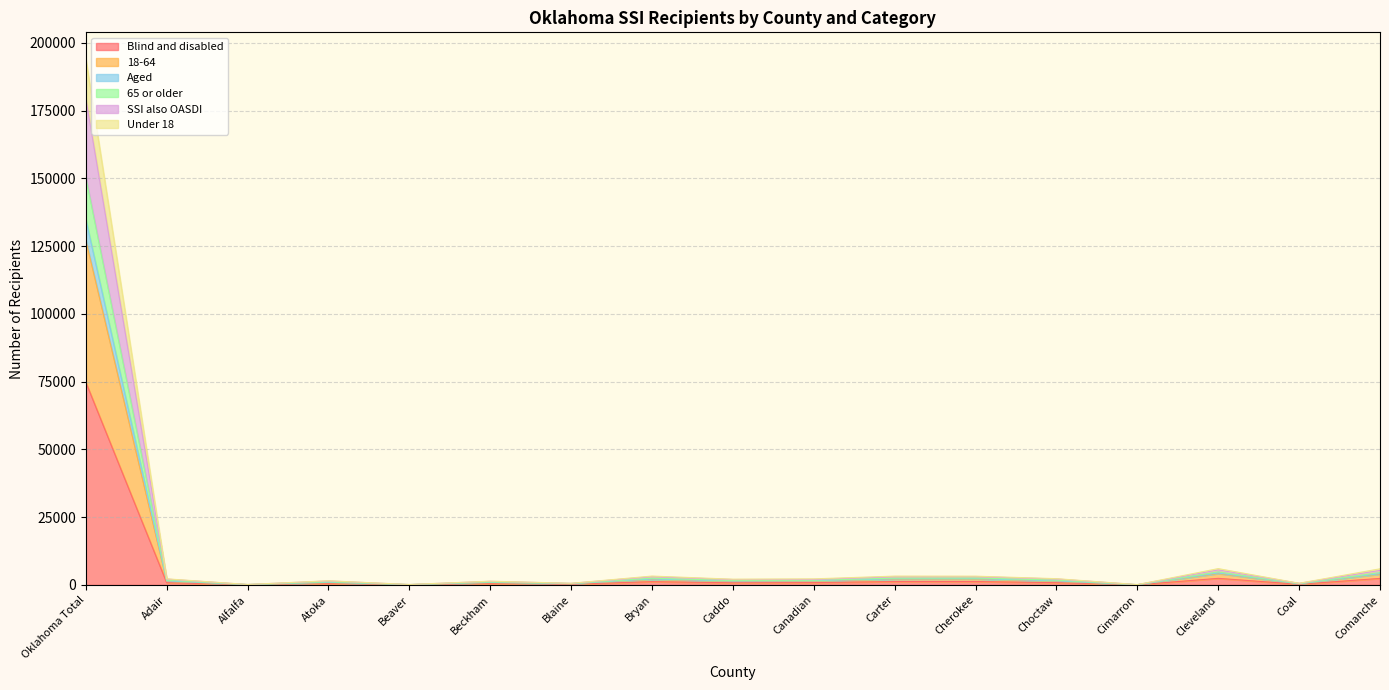

What is the total value across all series at Caddo?

2098